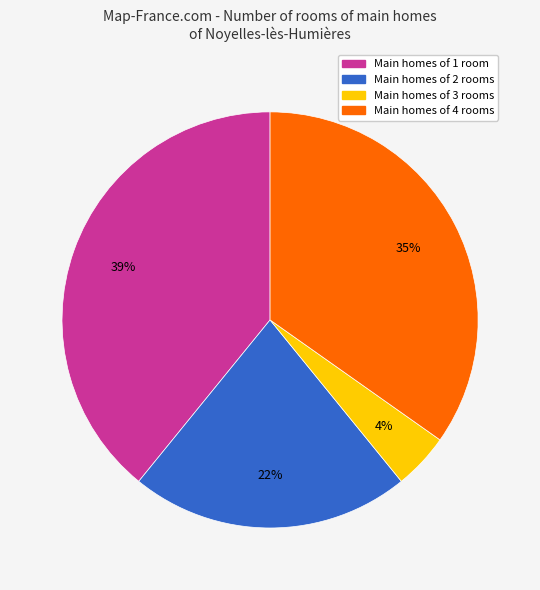

Is there any slice that represents more than half of the pie?

No